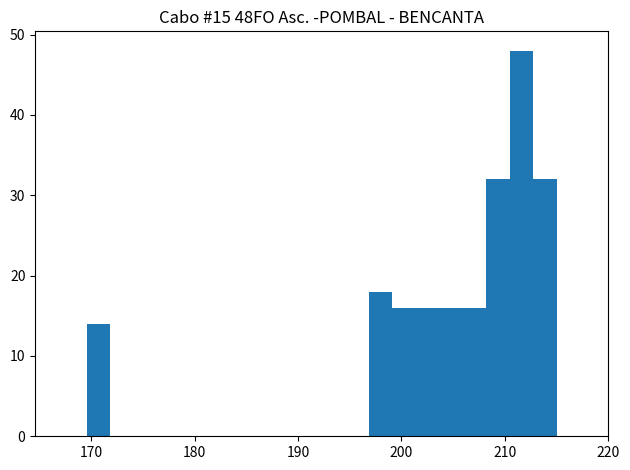

Around what value on the x-axis is the tallest bar? Give the approximate position of its centre, as read against the axis.

212